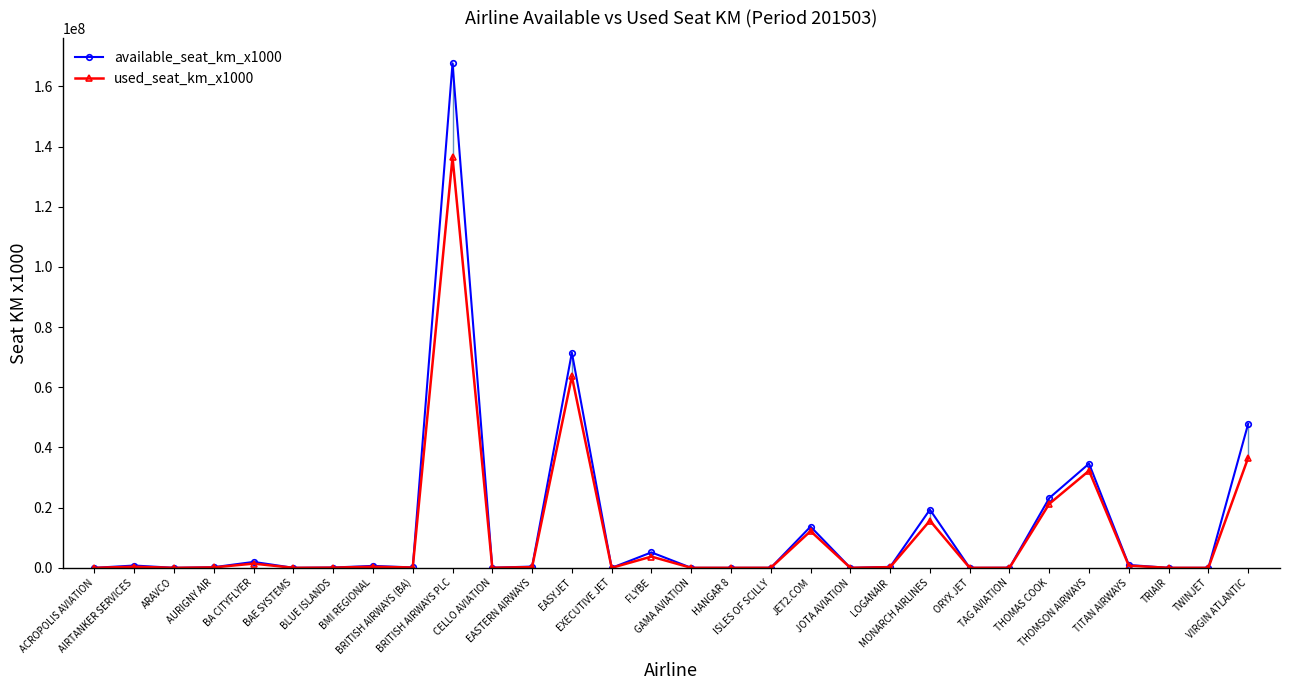

True or false: used_seat_km_x1000 and available_seat_km_x1000 intersect in this chart.

False